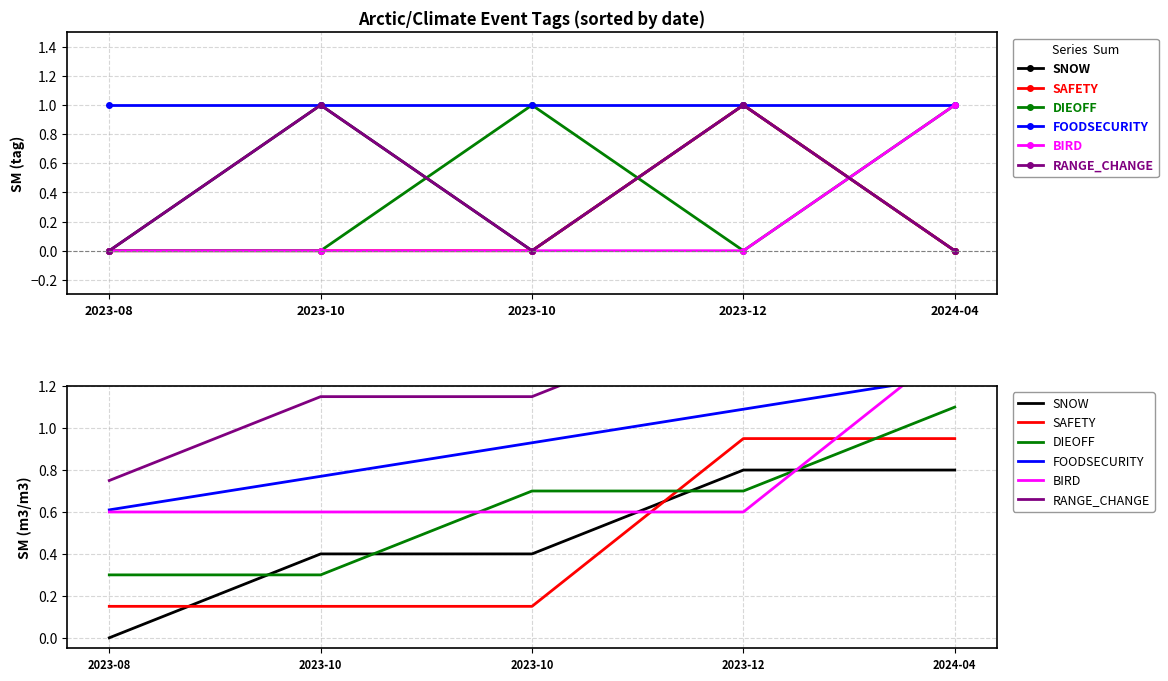

At 2023-08, list the series in order from largest to smallest.

RANGE_CHANGE, FOODSECURITY, BIRD, DIEOFF, SAFETY, SNOW